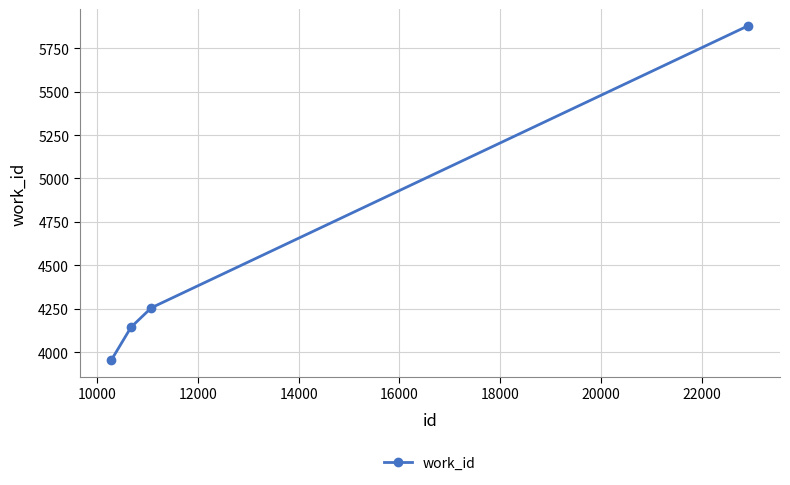

What is the maximum value shown in the chart?

5880